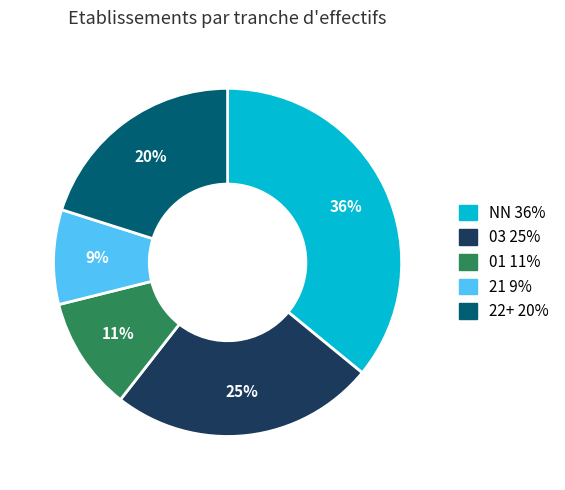

Does any single category account for the majority?

No